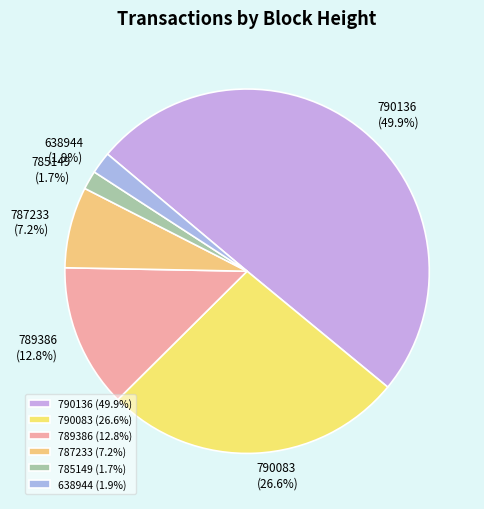

Is it true that 790136 is 40% of the pie?

False